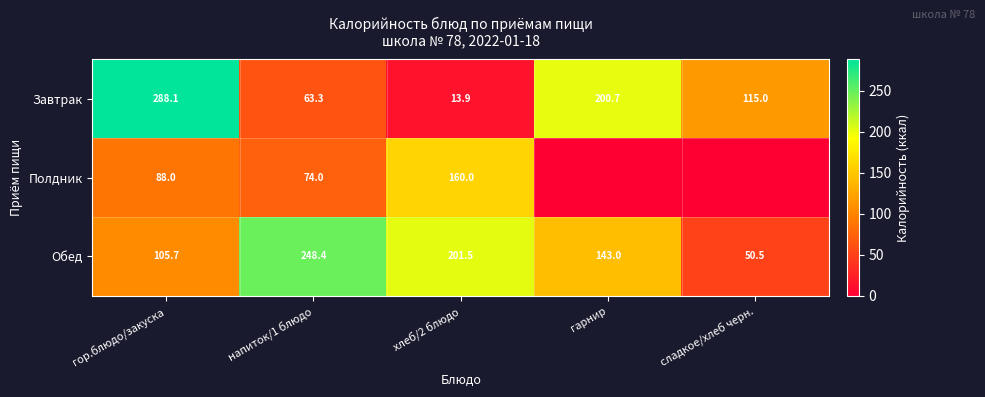

What is the approximate value of Обед at сладкое/хлеб черн.?

50.5